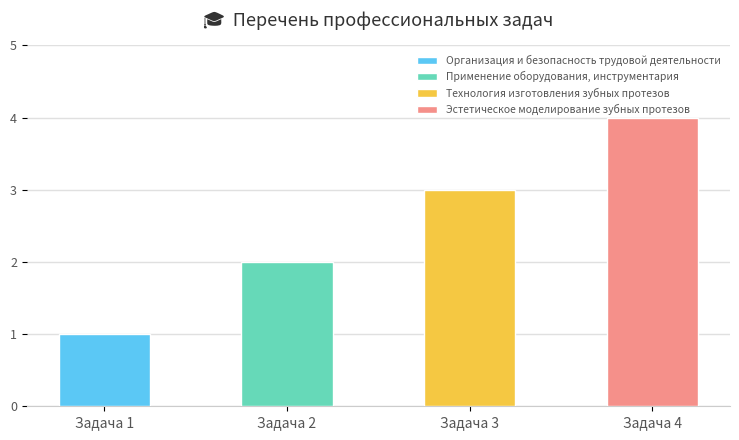

Reading left to right, list all the values displayed in this chart.

1	2	3	4